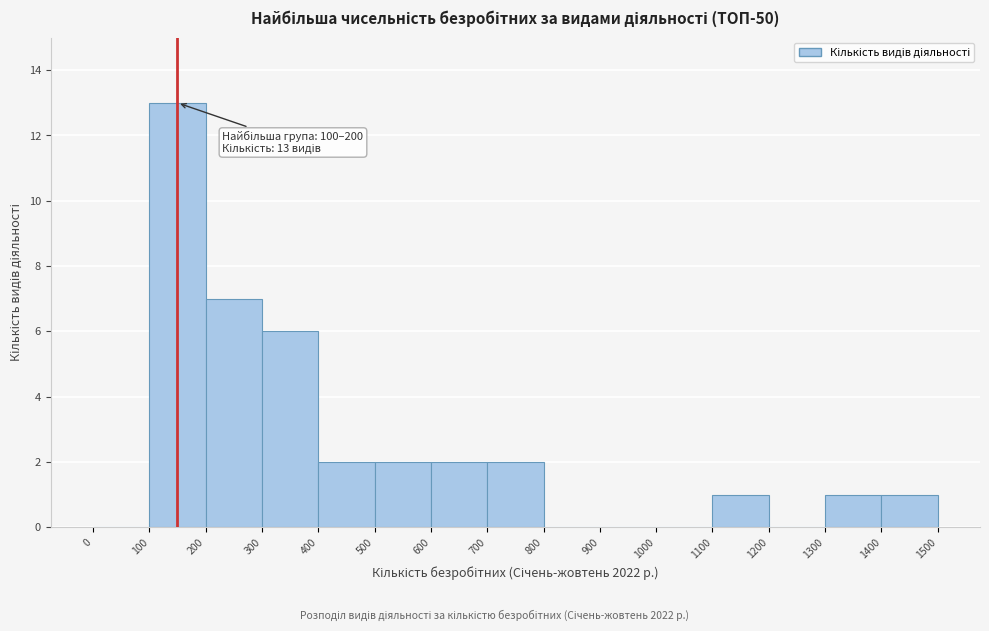

Over which range of the x-axis is the bar tallest?

100 to 200